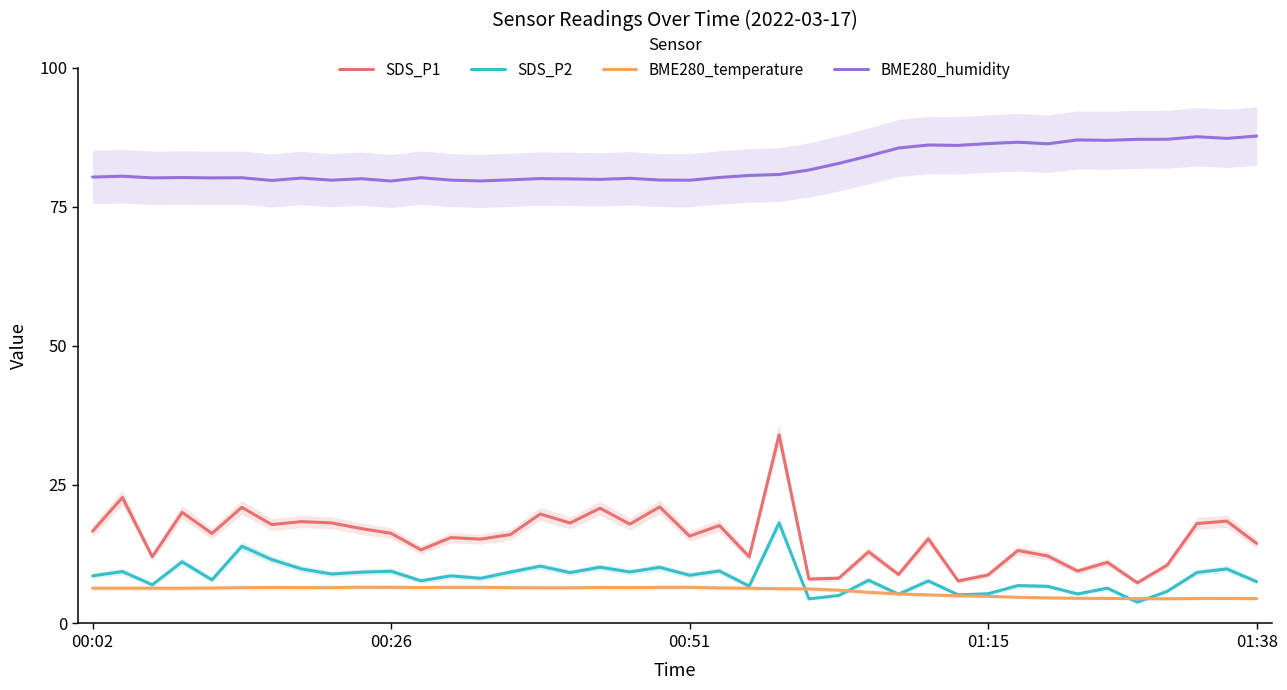

How many interior local valleys does the SDS_P1 series have?

14